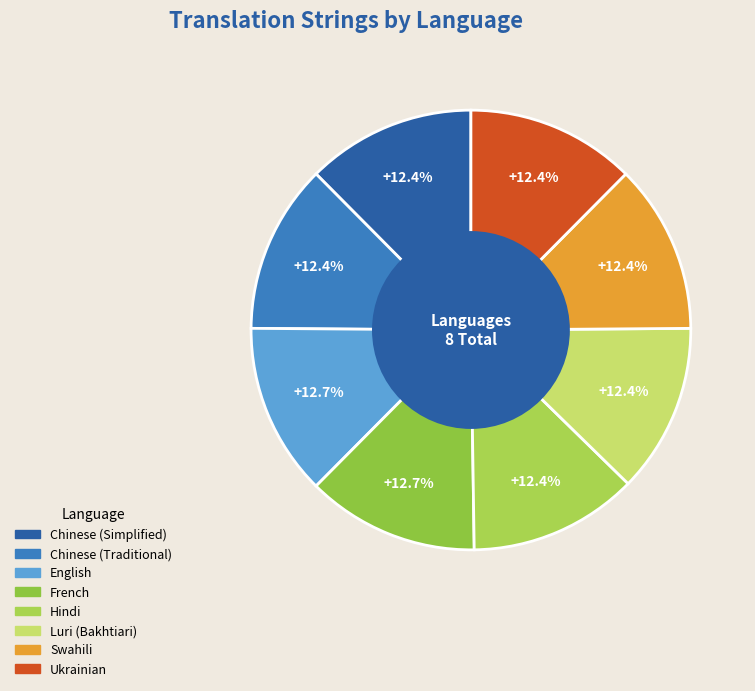

Is there any slice that represents more than half of the pie?

No